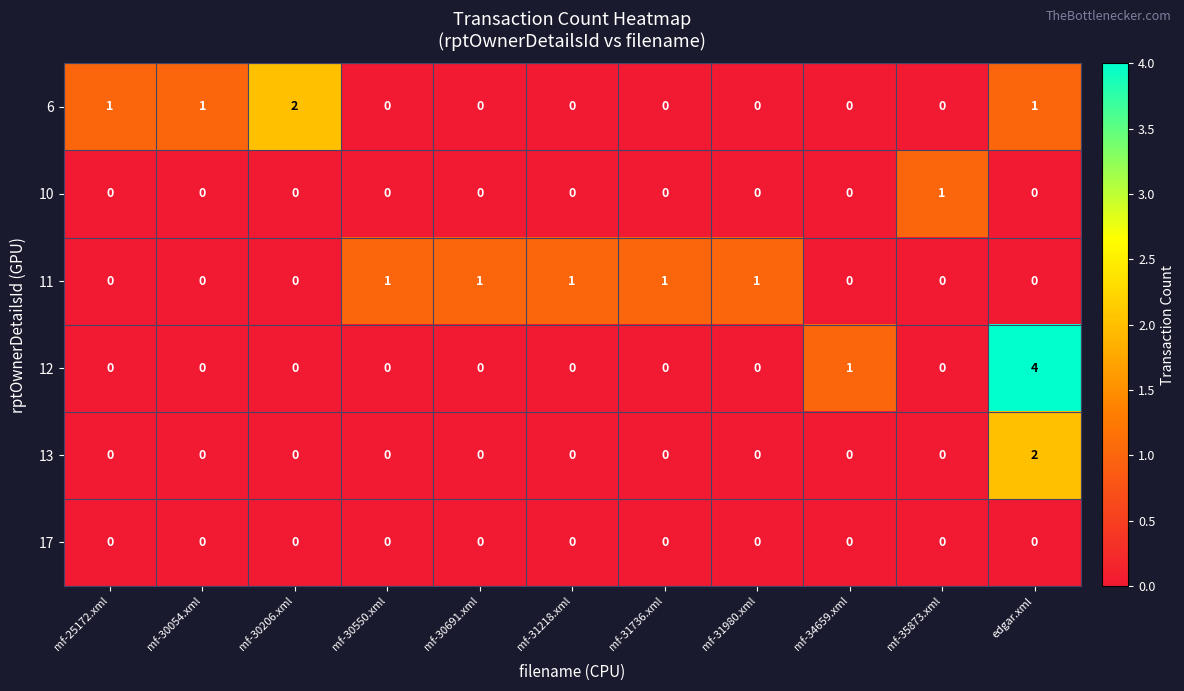

Where is 12 nearest to the value 2?

mf-34659.xml